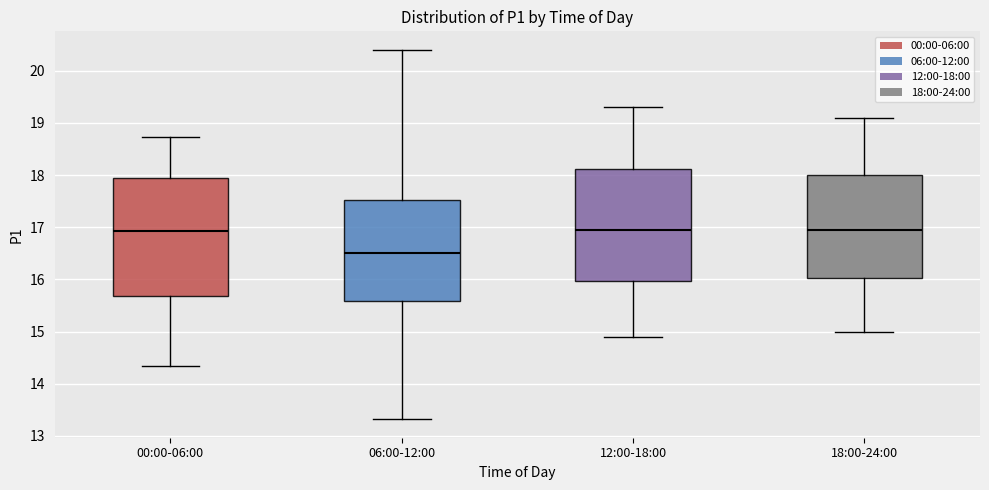

Reading left to right, transcribe this box plot: for each box, give where its median line is, the range the box spans, and where its two whiskers end, as read against the y-axis. The values are not printed on the chart, so give them approximately, as read against the axis.

00:00-06:00: median 16.9, box 15.7 to 18.0, whiskers 14.4 to 18.7
06:00-12:00: median 16.5, box 15.6 to 17.5, whiskers 13.3 to 20.4
12:00-18:00: median 17.0, box 16.0 to 18.1, whiskers 14.9 to 19.3
18:00-24:00: median 17.0, box 16.0 to 18.0, whiskers 15.0 to 19.1